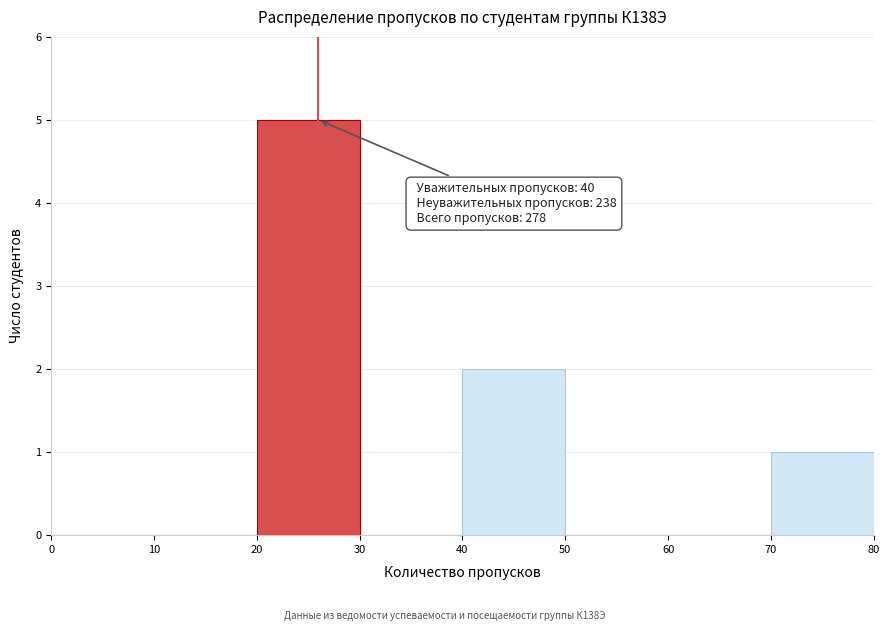

Over which range of the x-axis is the bar tallest?

20 to 30